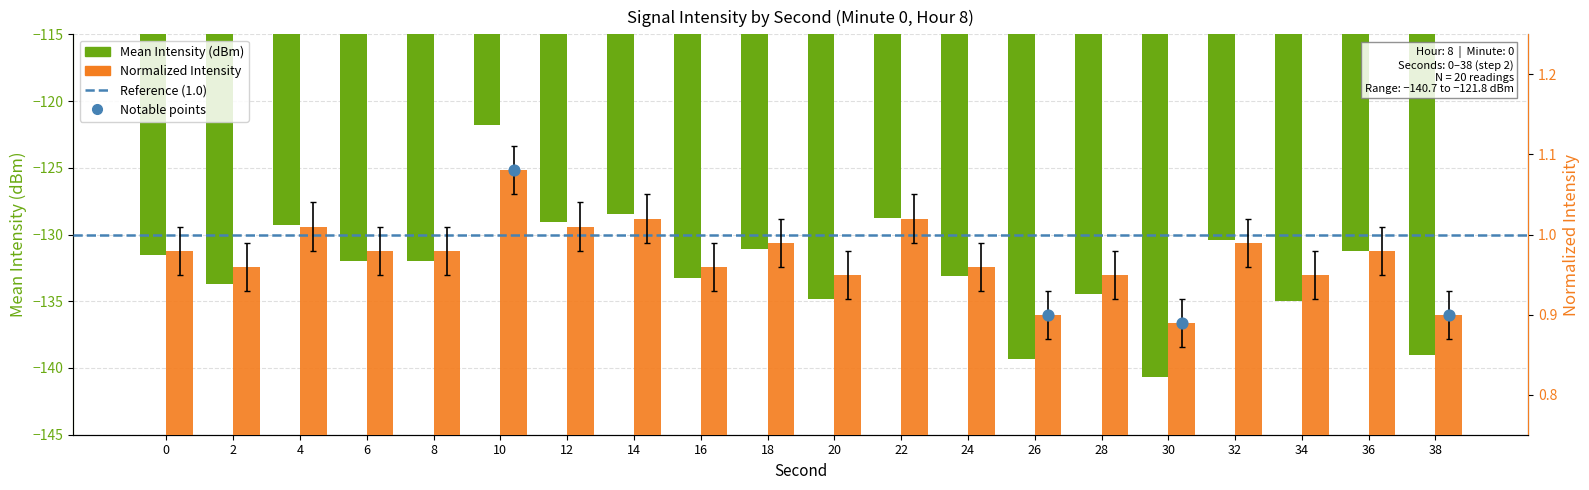

Which series contains the highest Y value?

Normalized Intensity